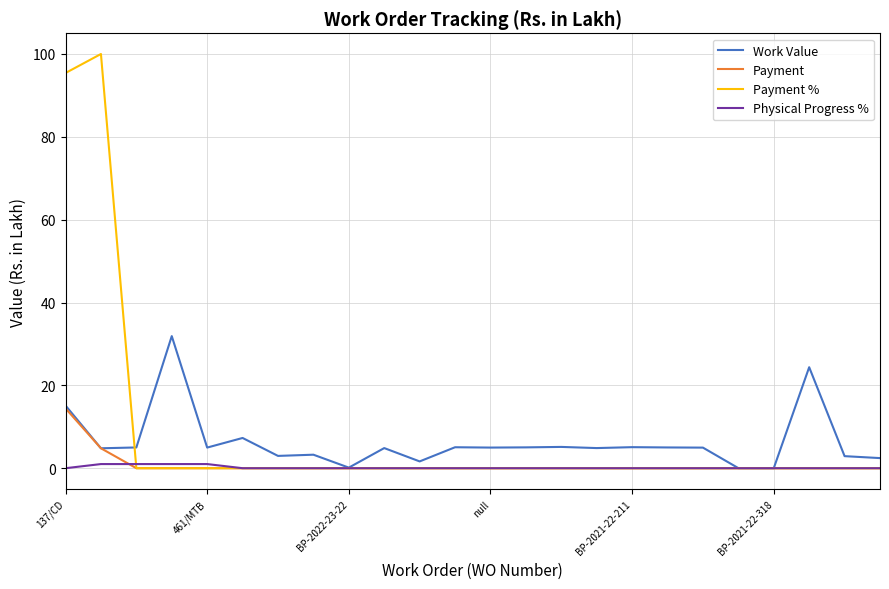

What is the maximum value for Payment %?

100.0